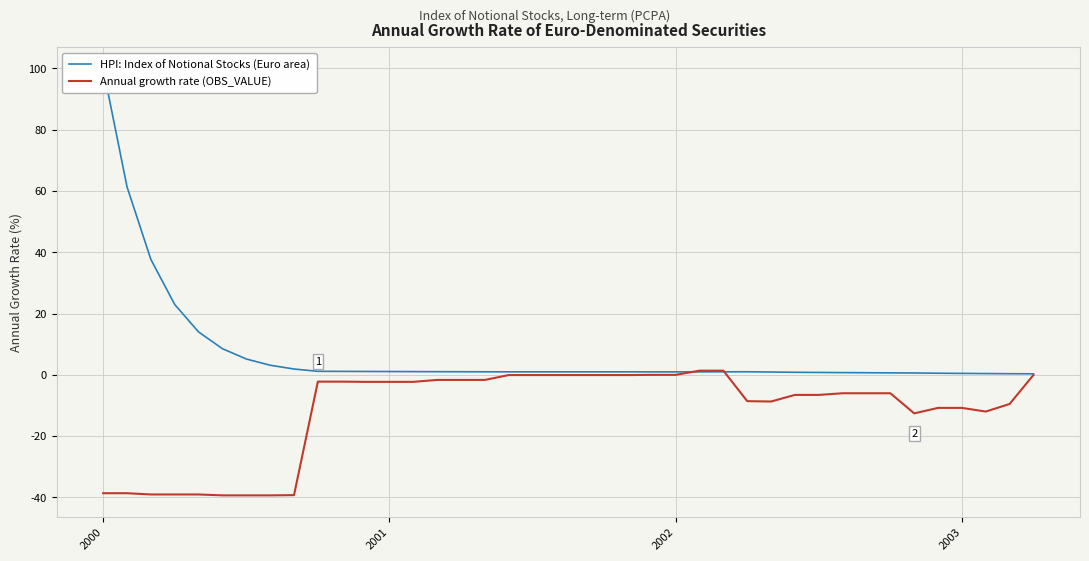

The Annual growth rate (OBS_VALUE) series shows -1.7 at 16. True or false?

True